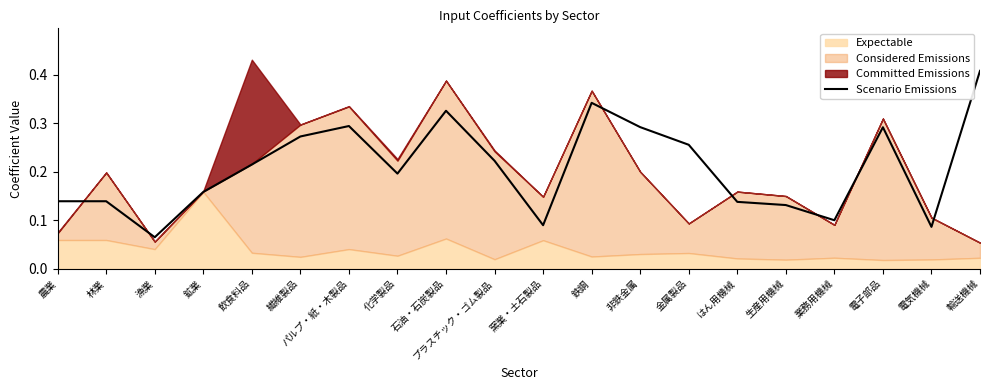

Count the values in the range 0 to 1.

20